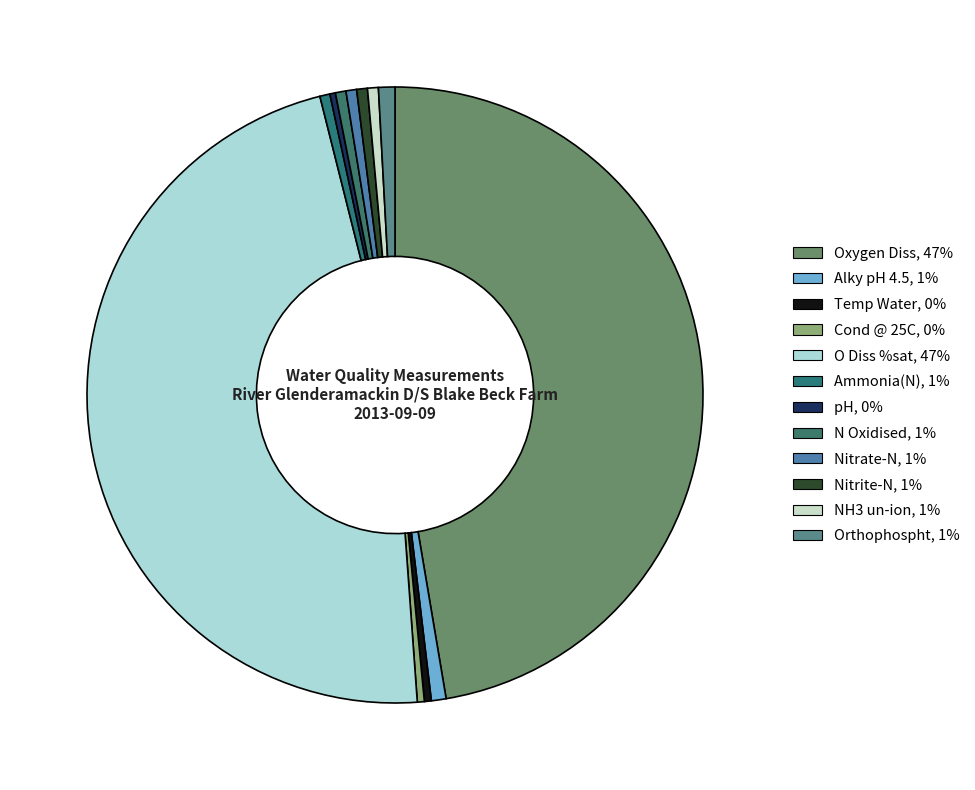

Count the number of slices in the pie.

12